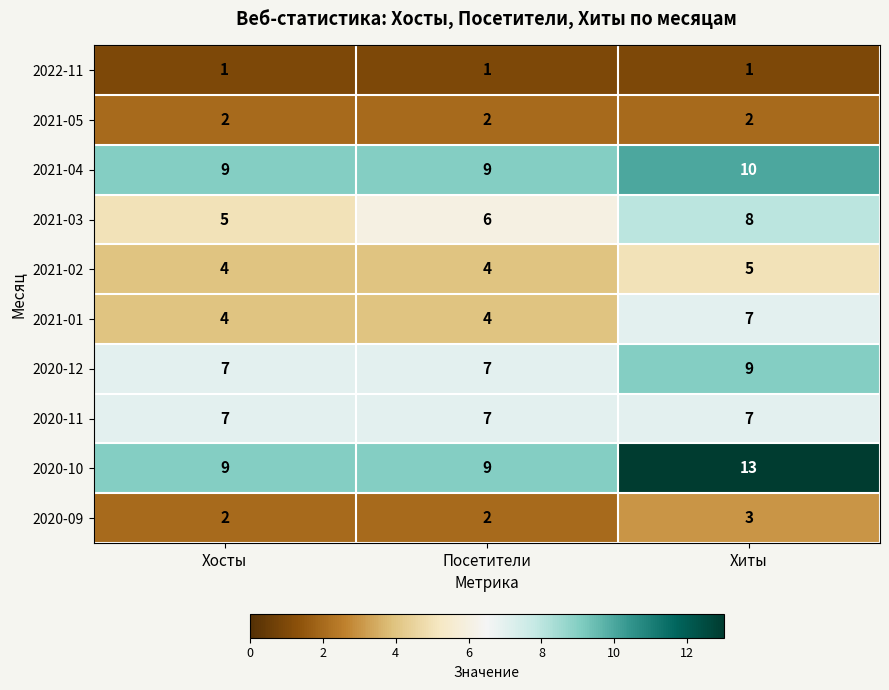

Is it true that 2020-10 equals 9 at Хосты?

True